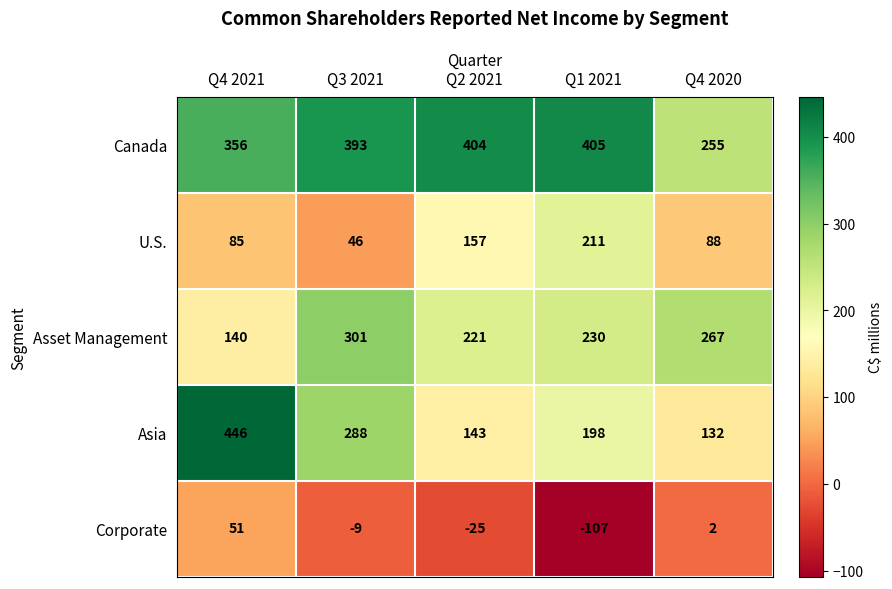

What is the total value across all series at Q3 2021?

1019